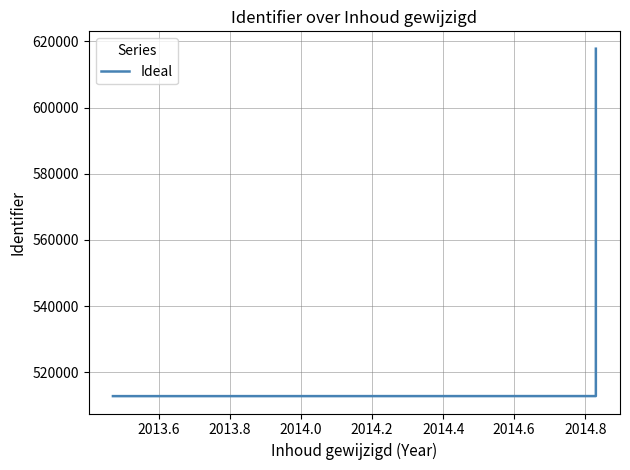

Reading left to right, list all the values displayed in this chart.

512821	512826	512836	512833	617763